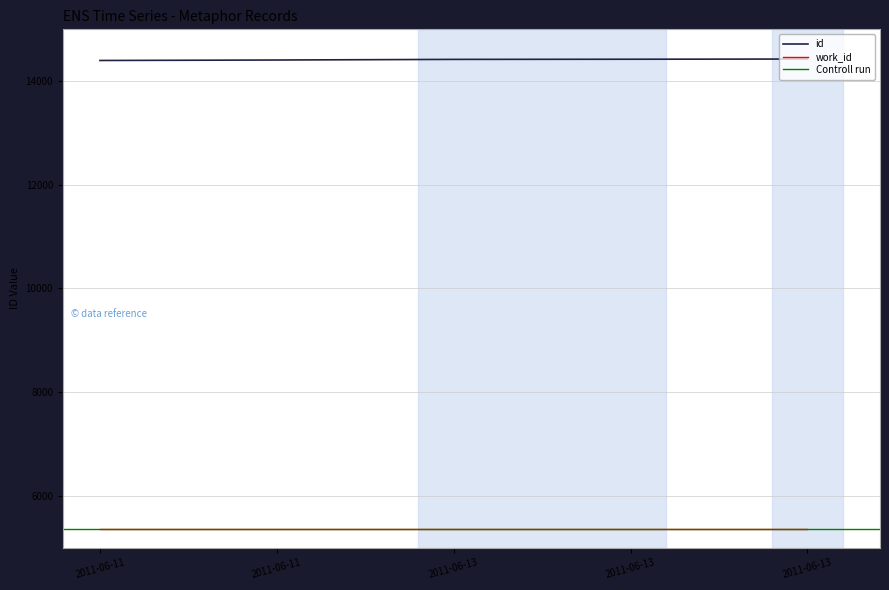

What is the difference between the second highest and second lowest values?

15